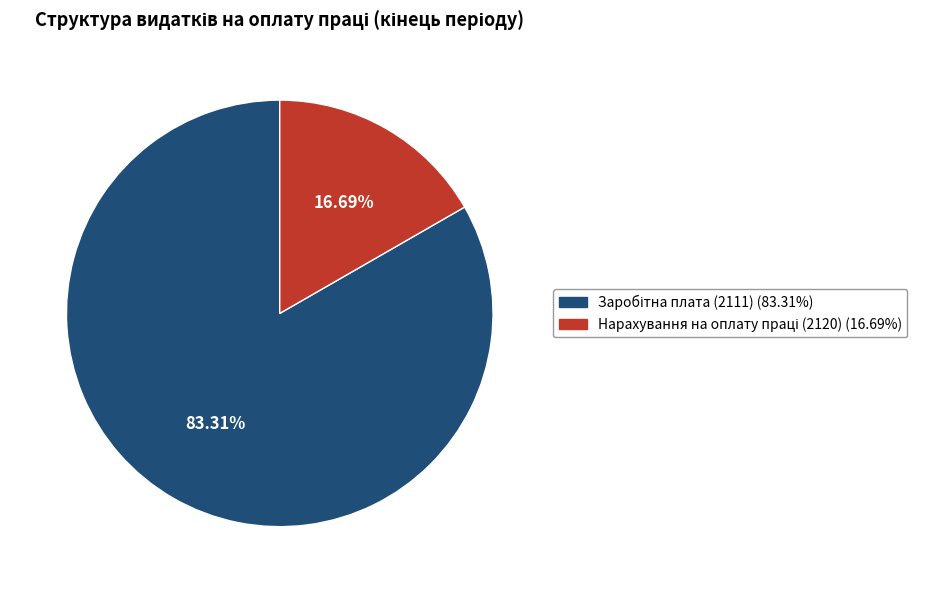

Which slice is the smallest?

Нарахування на оплату праці (2120)